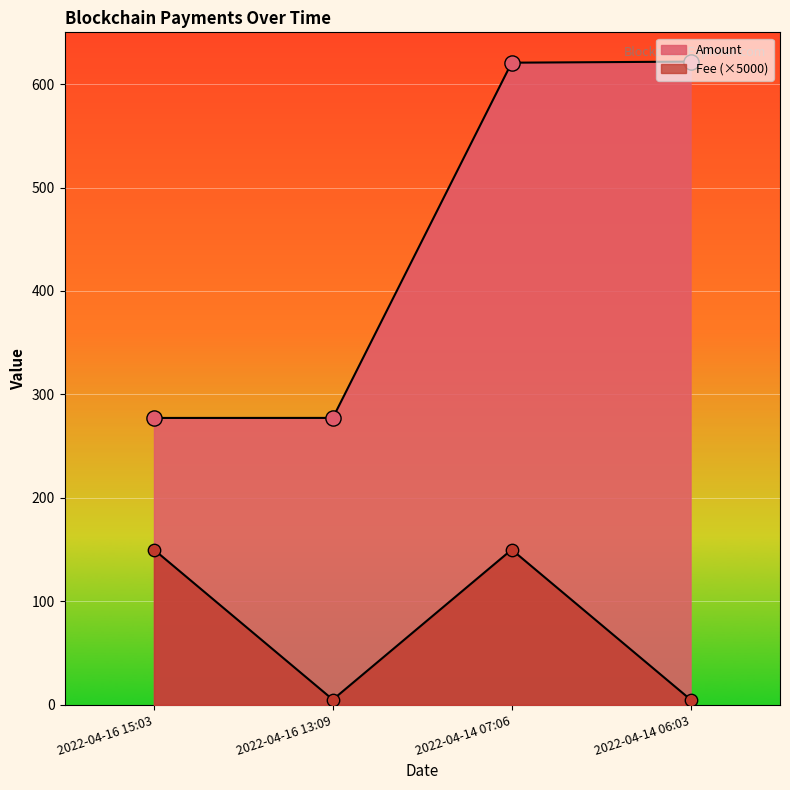

Which series reaches the minimum Y coordinate?

Fee